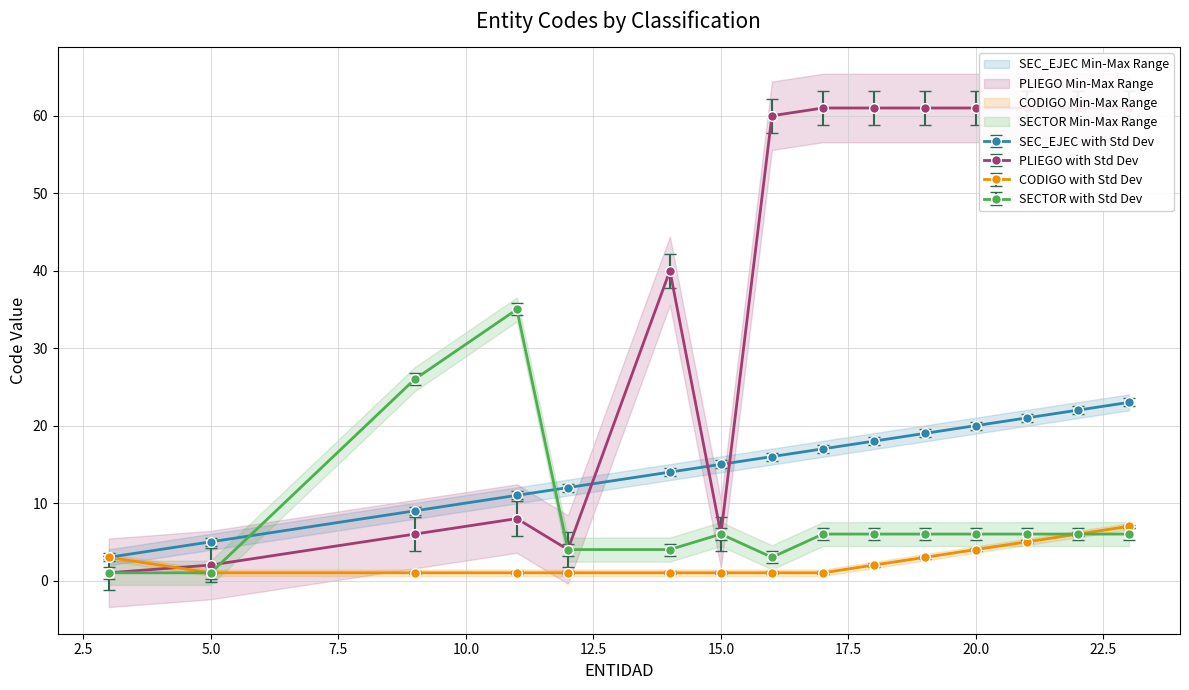

How many times do CODIGO and SEC_EJEC cross each other?

1